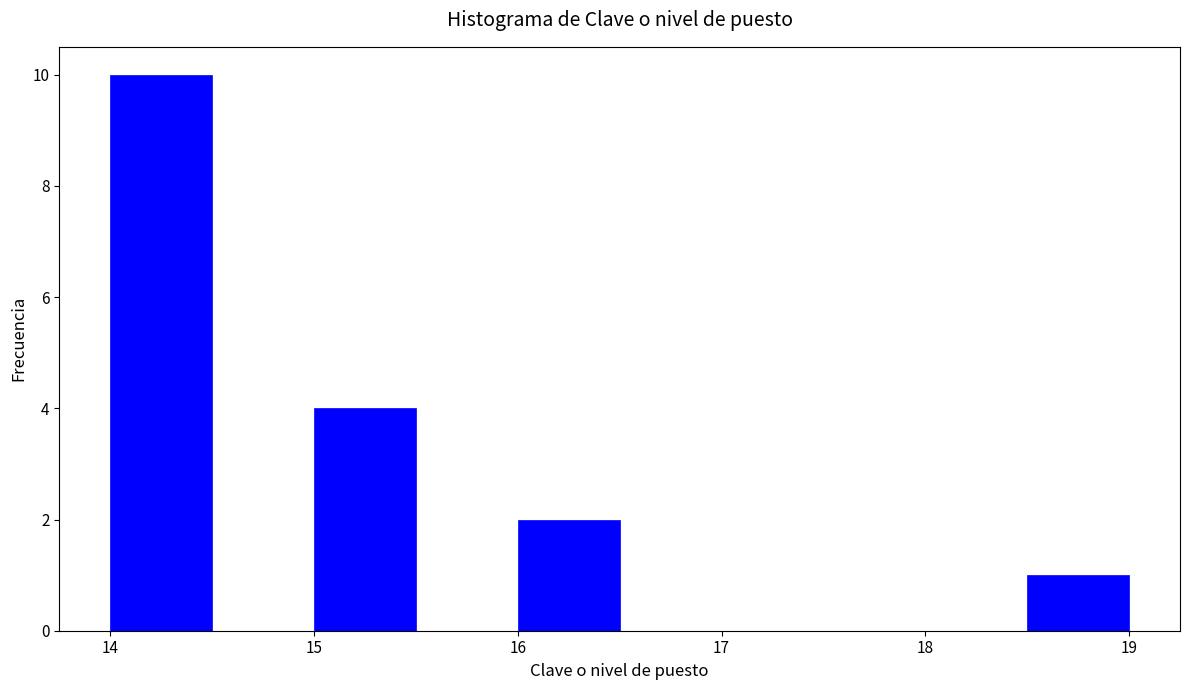

Which range on the x-axis has the tallest bar?

14.0 to 14.5